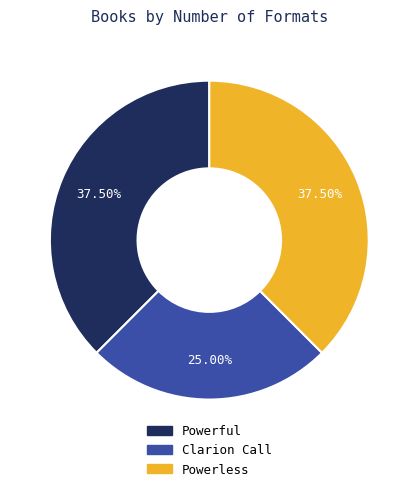

Approximately how many times larger is the value at Powerful compared to Powerless?

1.0